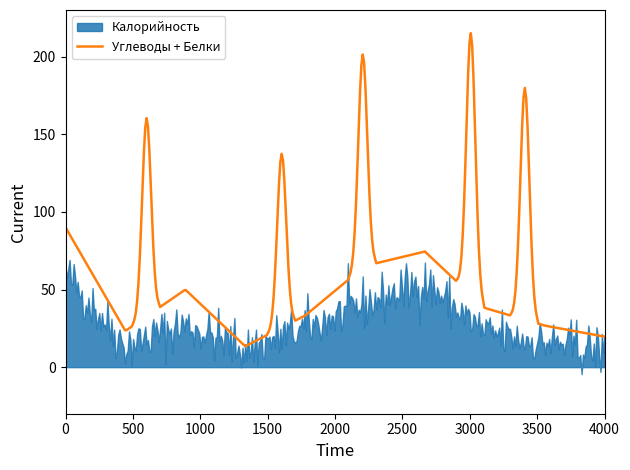

What is the lowest value of the Углеводы + Белки series?

13.5